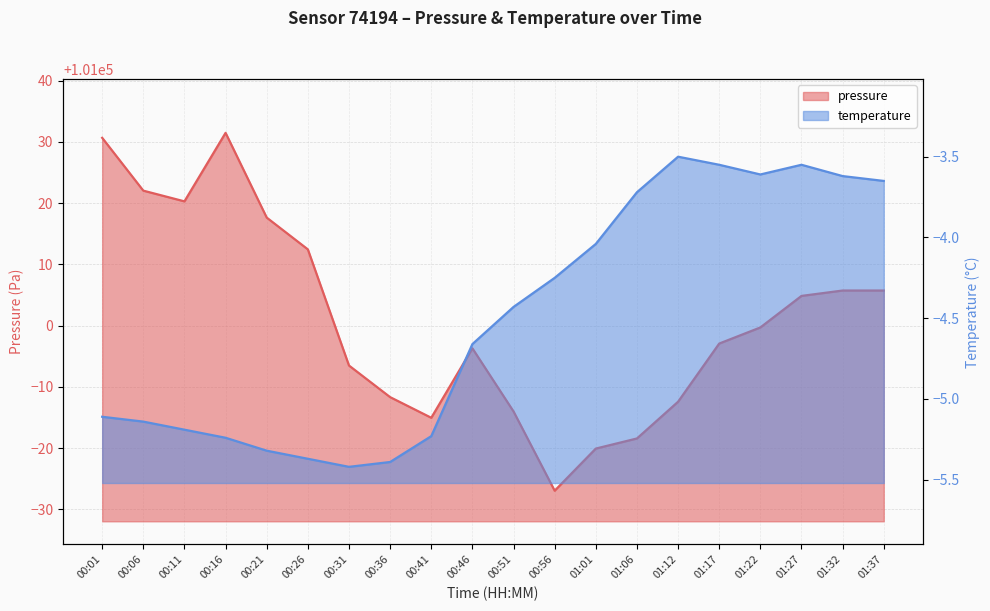

At which category is the sum across all series the highest?

00:16